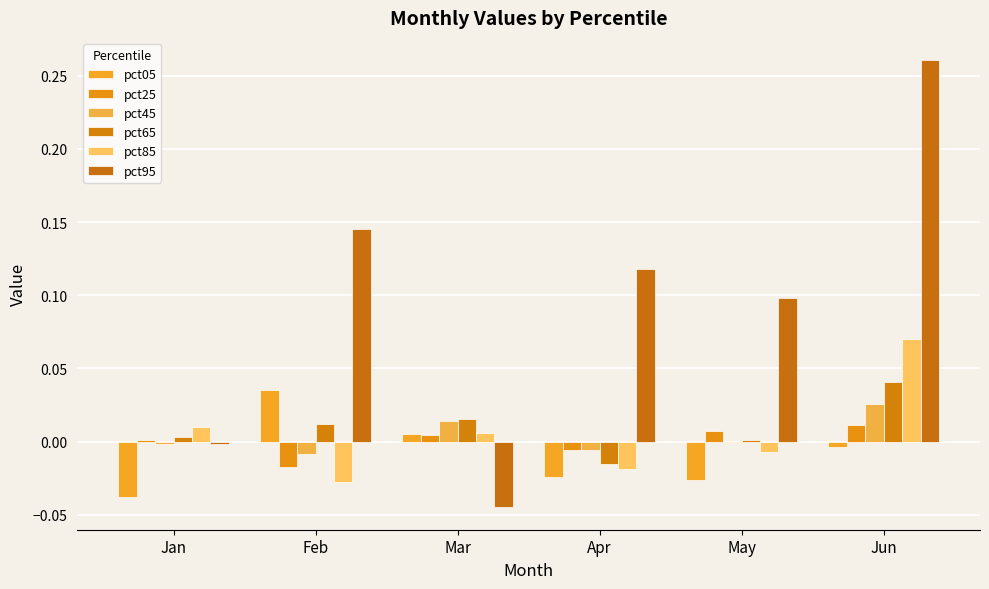

What are all the series names shown in the legend?

pct05, pct25, pct45, pct65, pct85, pct95